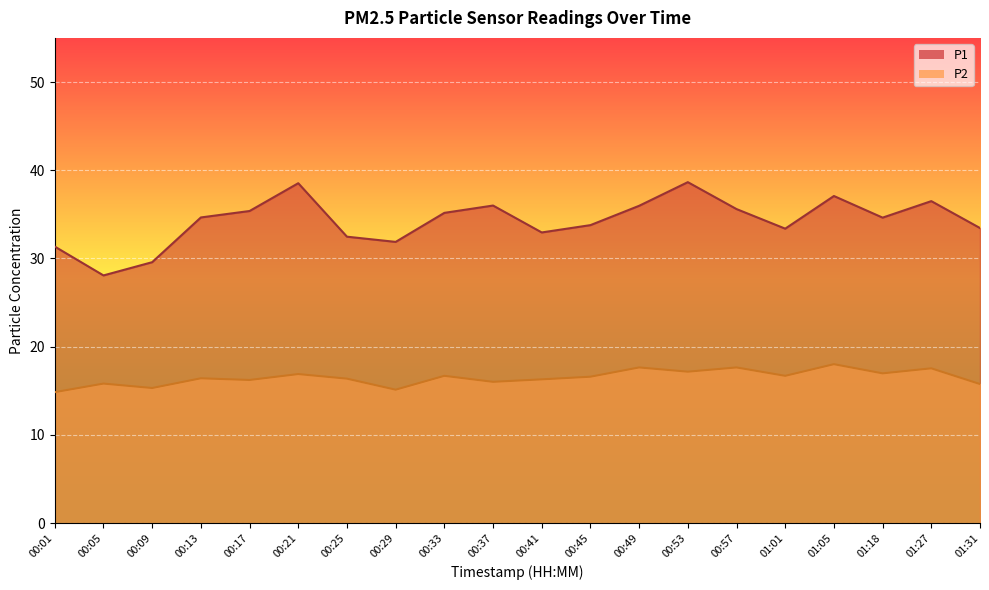

Reading left to right, extract all data points from this chart.

P1: 31.4	28.1	29.6	34.6	35.4	38.5	32.5	31.9	35.2	36.0	33.0	33.8	36.0	38.6	35.6	33.4	37.1	34.6	36.5	33.5
P2: 14.8	15.8	15.3	16.4	16.2	16.9	16.4	15.1	16.7	16.0	16.3	16.6	17.6	17.2	17.6	16.7	18.0	17.0	17.6	15.8